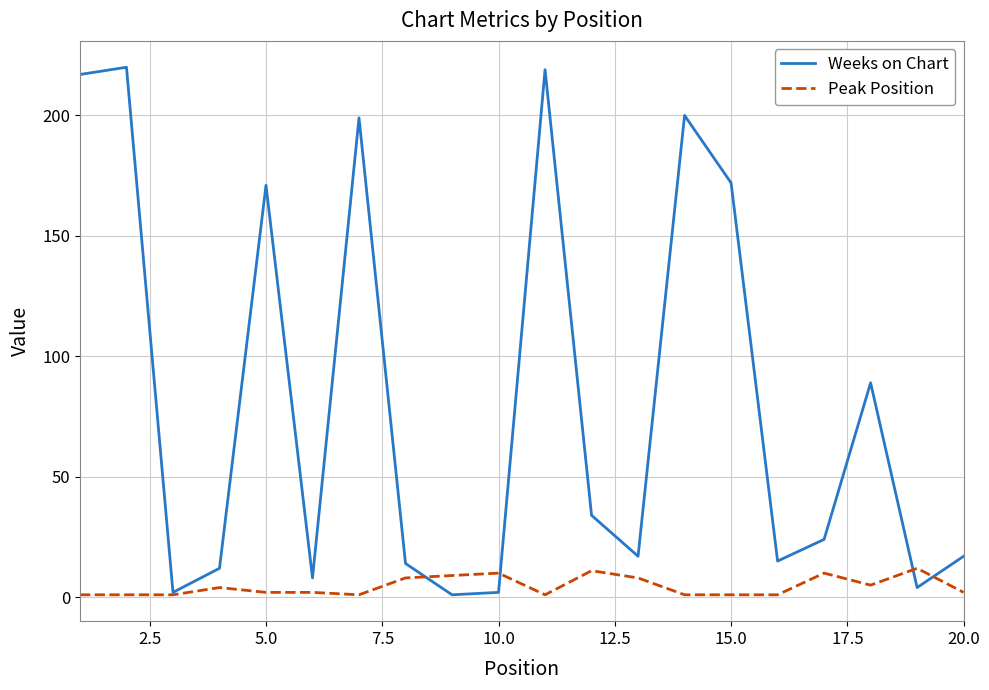

What is the difference between the second highest and minimum values in the Peak Position series?

10